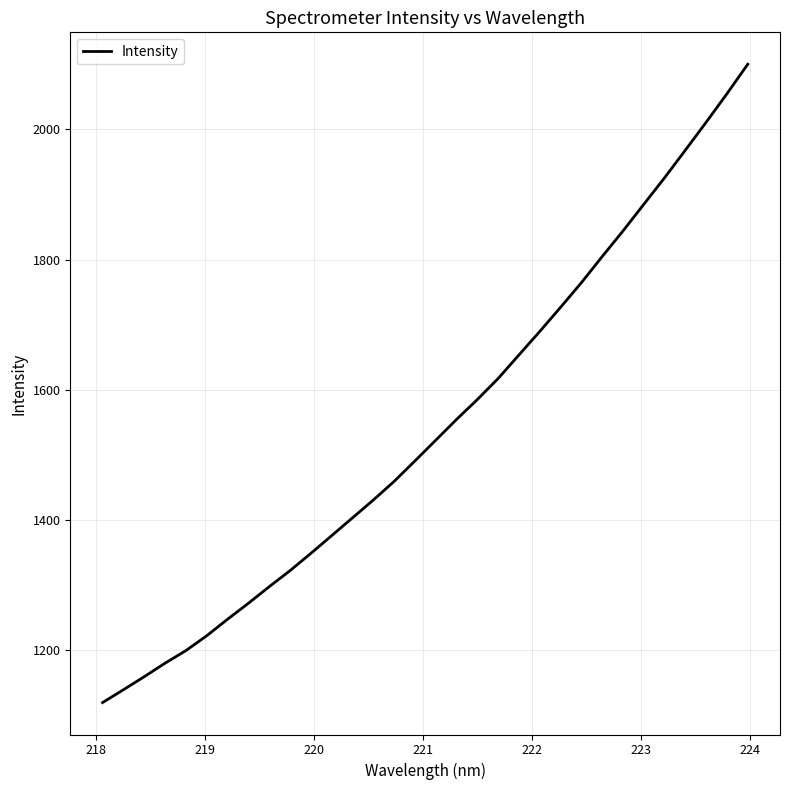

What is the greatest value displayed?

2100.2